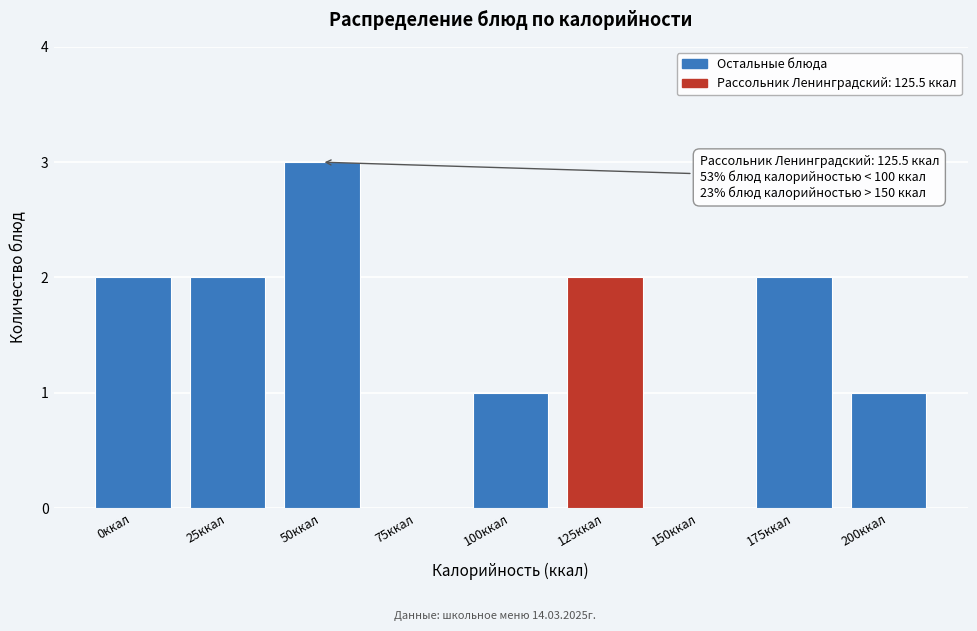

Approximately how many times larger is the value at 100ккал compared to 50ккал?

0.3